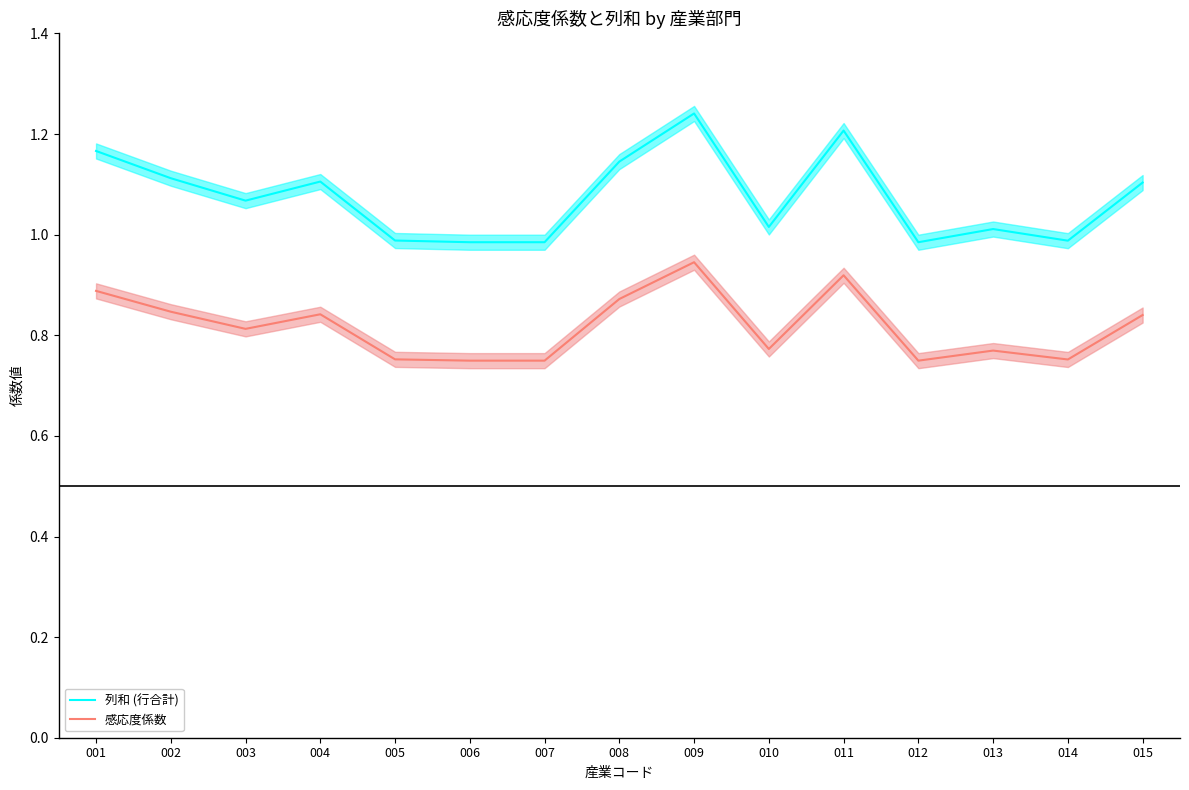

At which category is the sum across all series the highest?

009